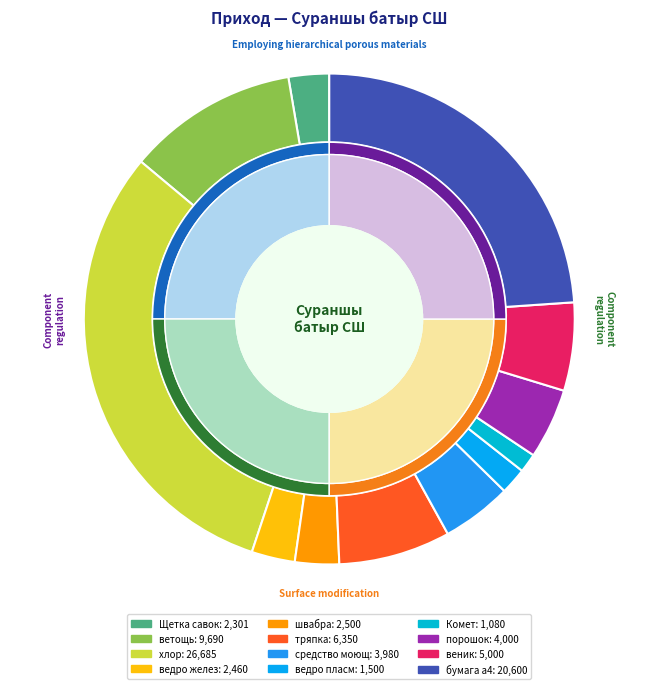

Which slice is the smallest?

Комет